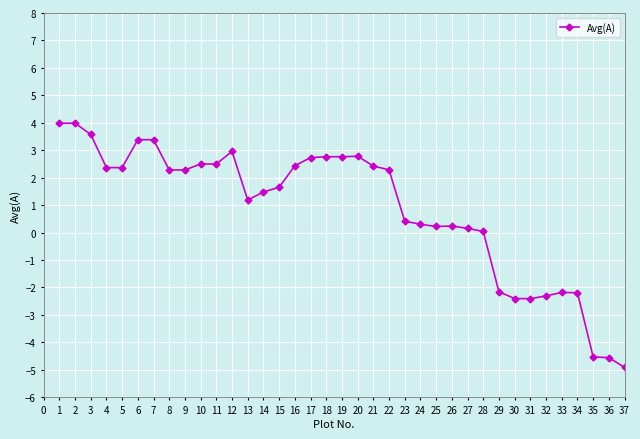

What is the maximum value shown in the chart?

4.0